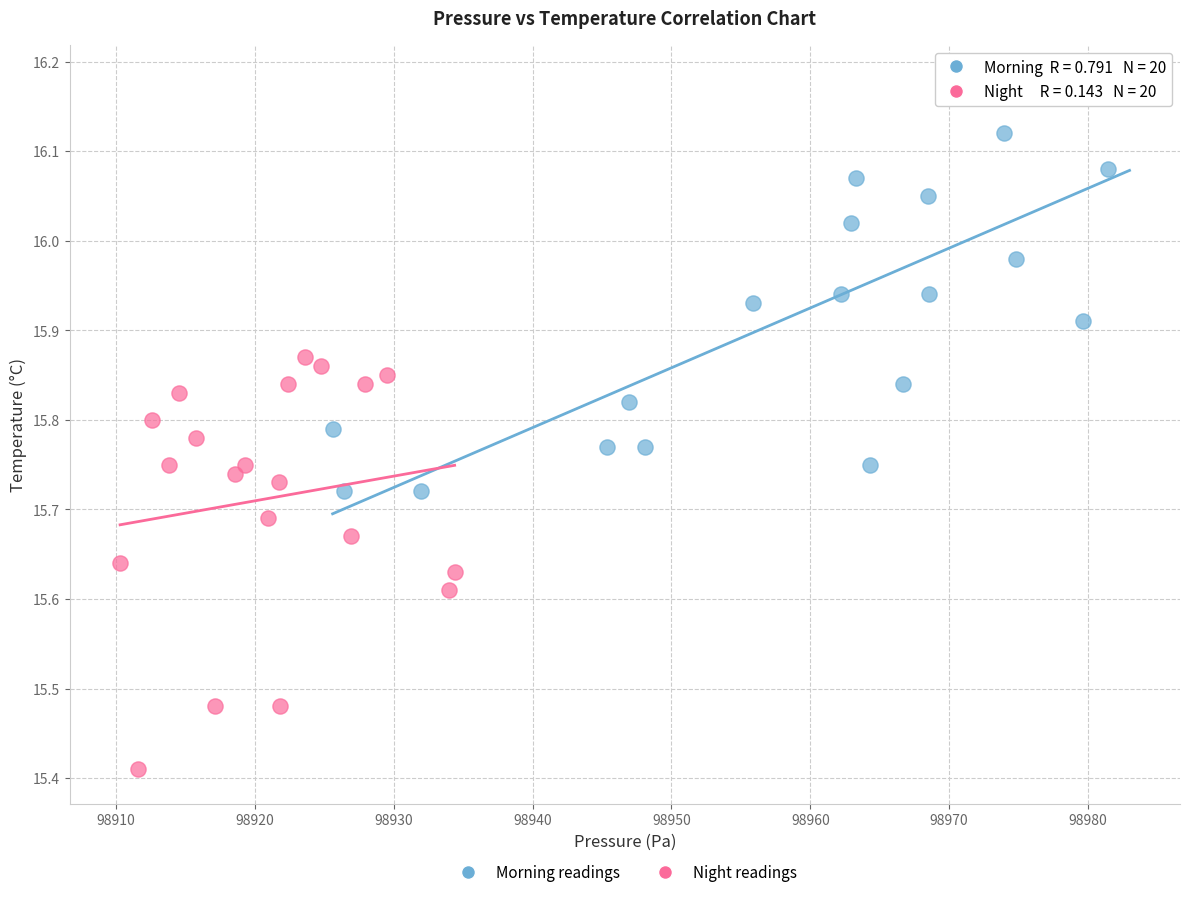

Which series reaches the maximum Y coordinate?

Morning readings